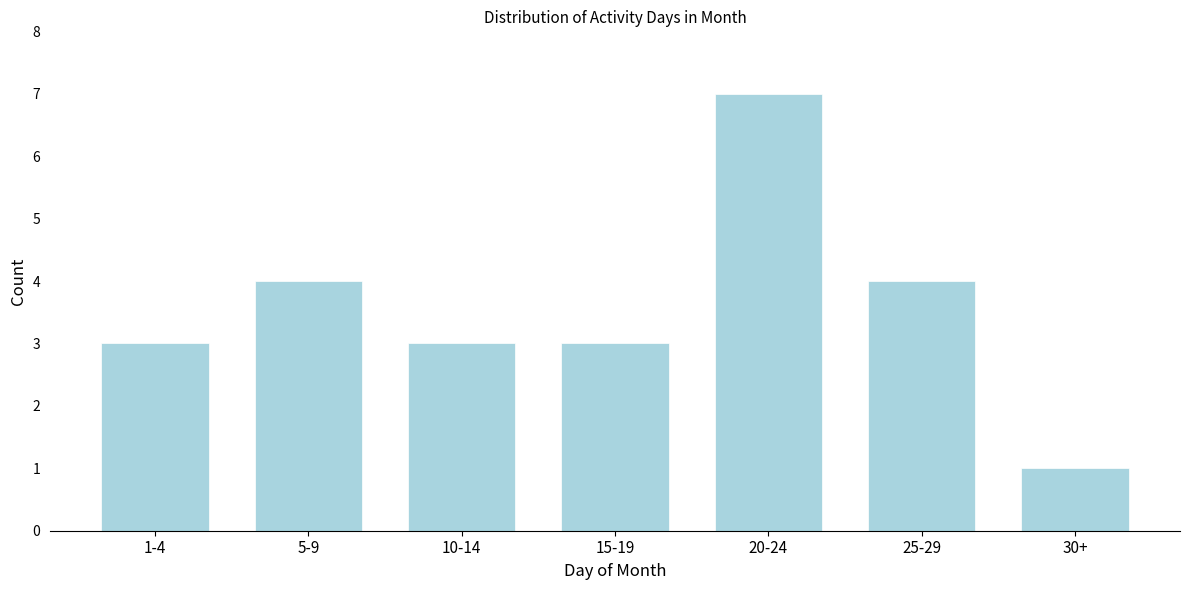

Reading left to right, what are all the values shown in this chart?

1-4=3	5-9=4	10-14=3	15-19=3	20-24=7	25-29=4	30+=1